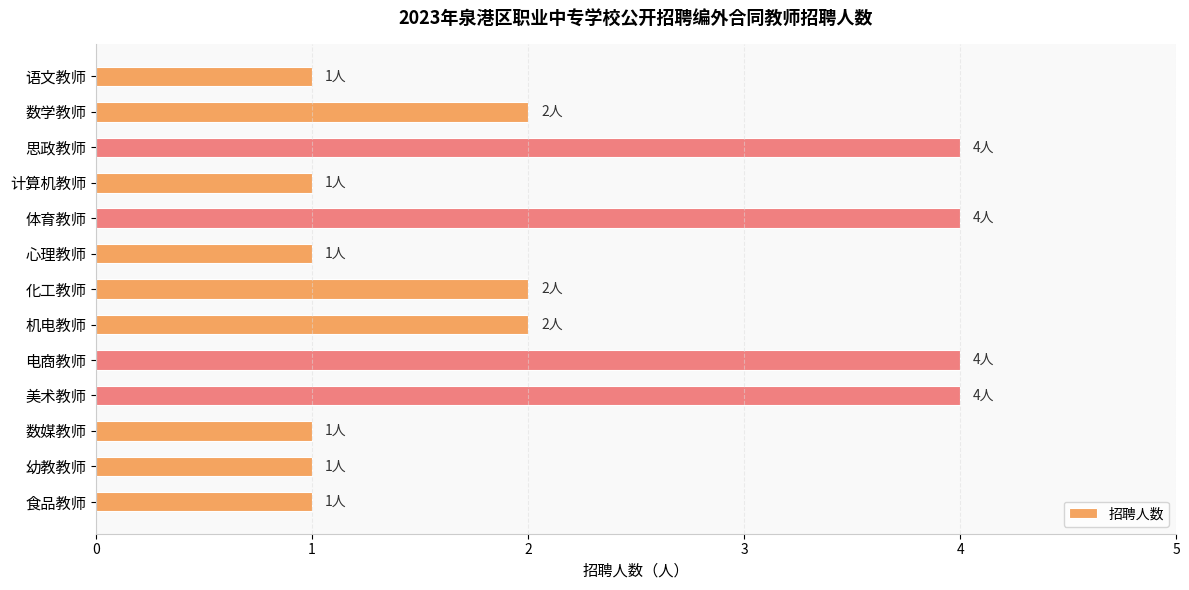

Is it true that the value at 体育教师 is 4?

True